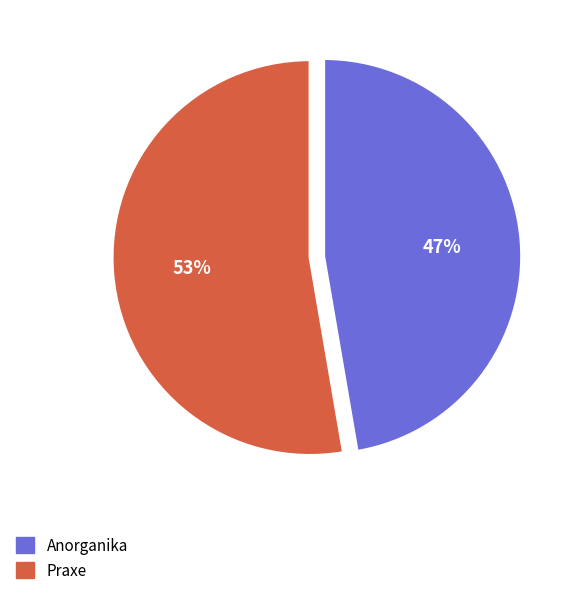

To the nearest percent, what is the average slice percentage?

50%